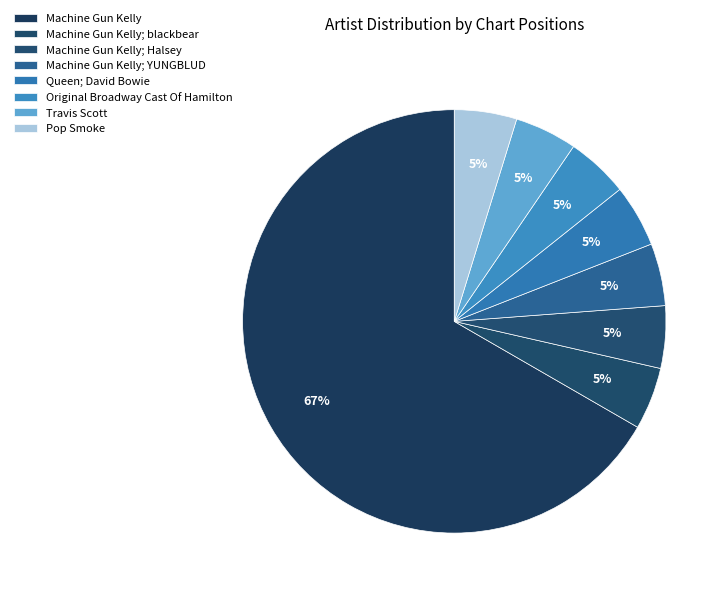

True or false: Machine Gun Kelly; blackbear accounts for 5% of the total.

True